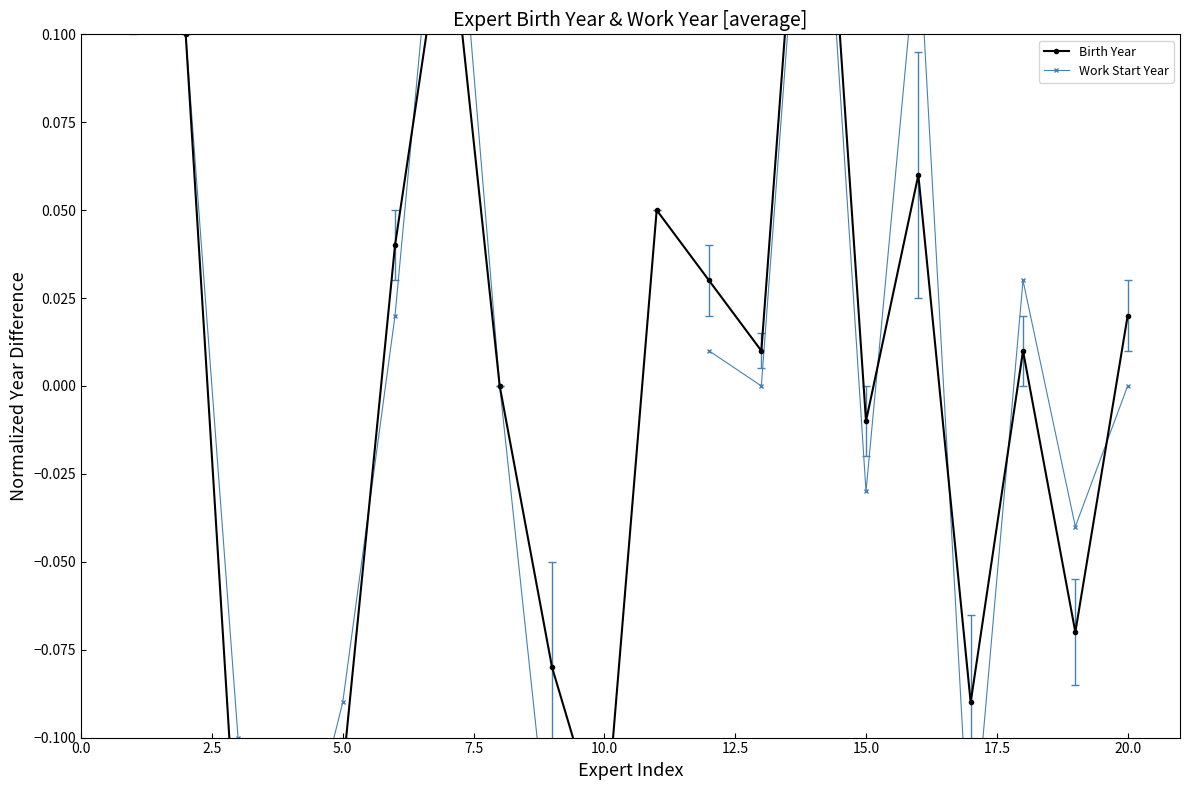

What are all the series names shown in the legend?

Birth Year, Work Start Year